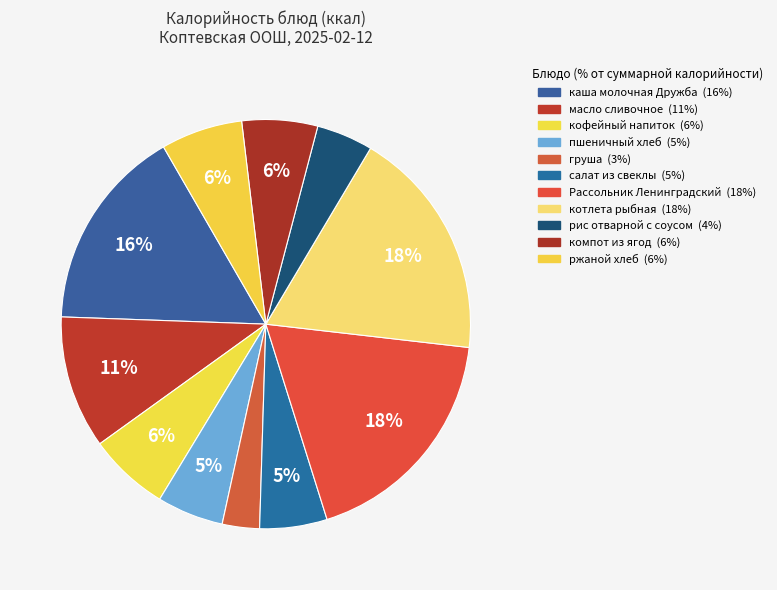

What is the largest slice in the pie chart?

Рассольник Ленинградский